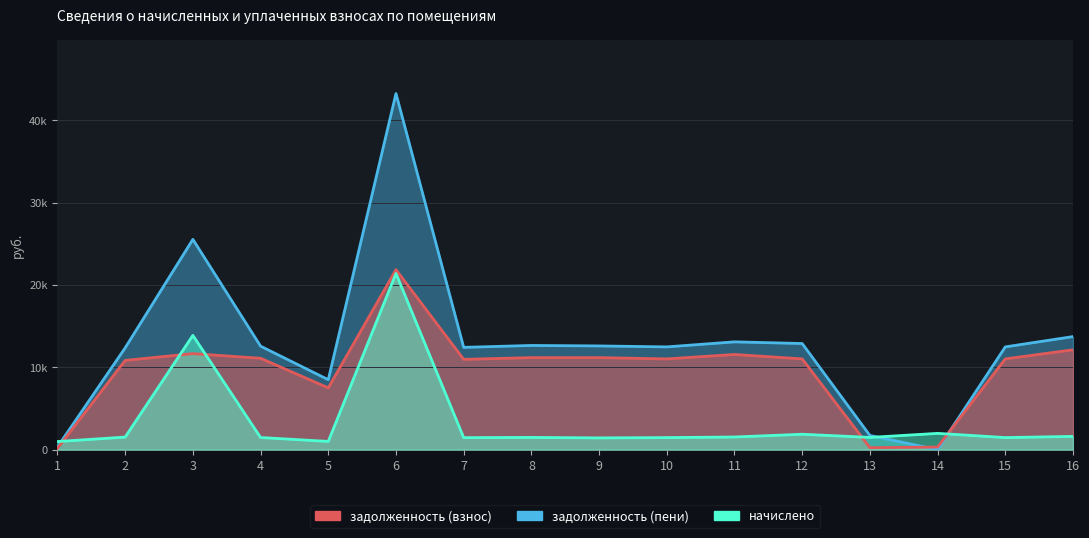

Which series ends up on top after the final intersection of начислено and задолженность (пени)?

задолженность (пени)